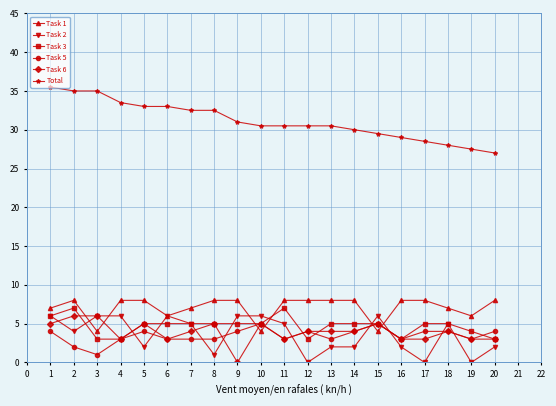

The value of Task 1 at 8 is 8.0. True or false?

True